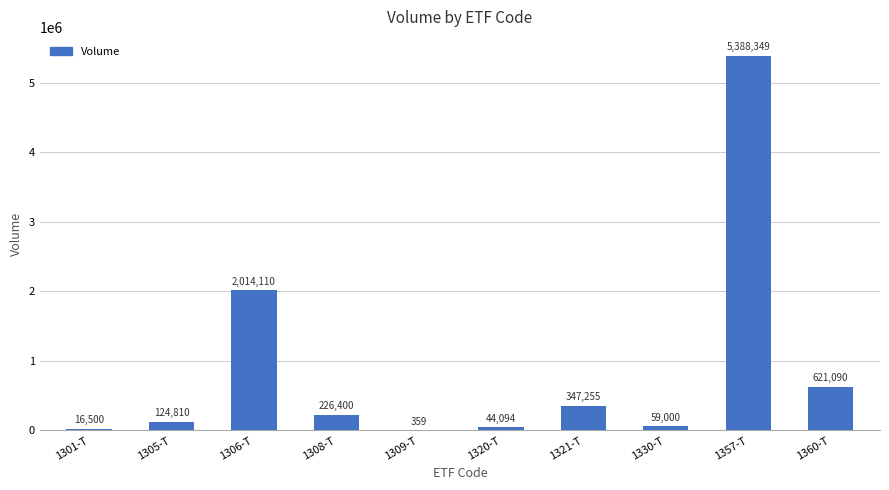

Approximately how many times larger is the value at 1305-T compared to 1360-T?

0.2